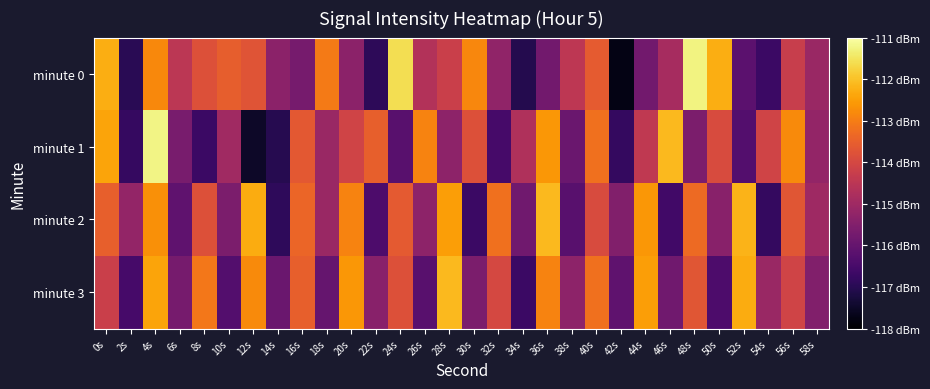

List the series in order of their peak value, highest first.

minute 1, minute 0, minute 2, minute 3